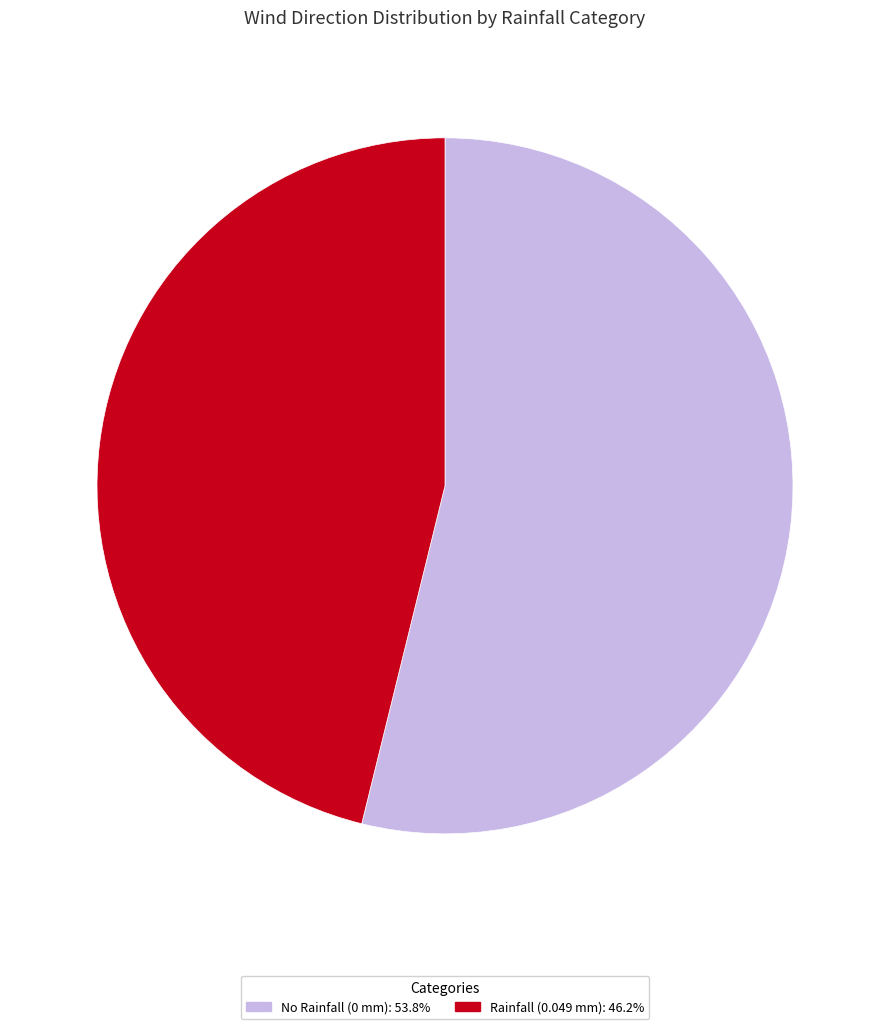

Is there a majority slice in this chart?

Yes